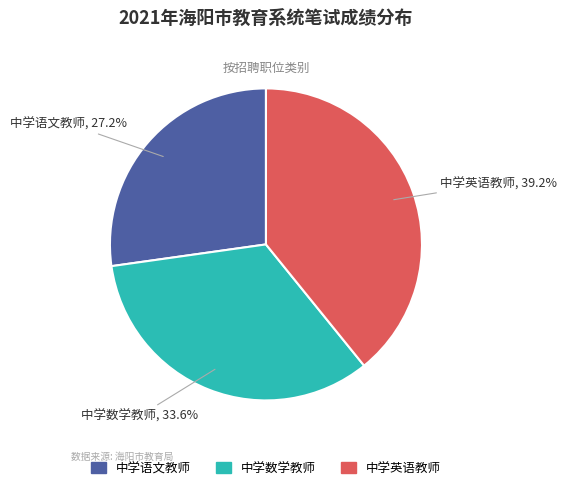

Is there a majority slice in this chart?

No